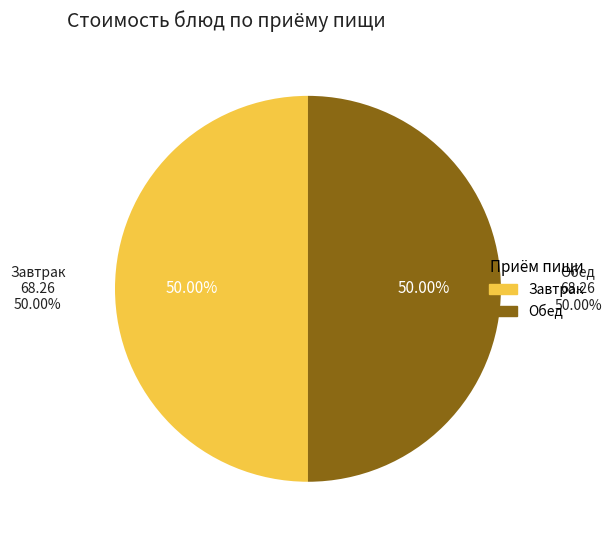

Is there any slice that represents more than half of the pie?

No